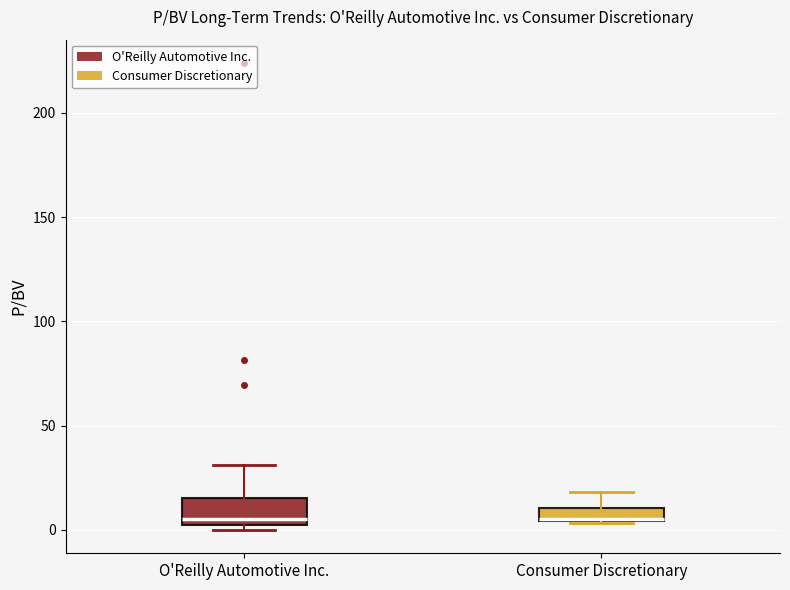

Where does the median line of the box for O'Reilly Automotive Inc. sit on the y-axis? The values are not printed on the chart, so give them approximately, as read against the axis.

5